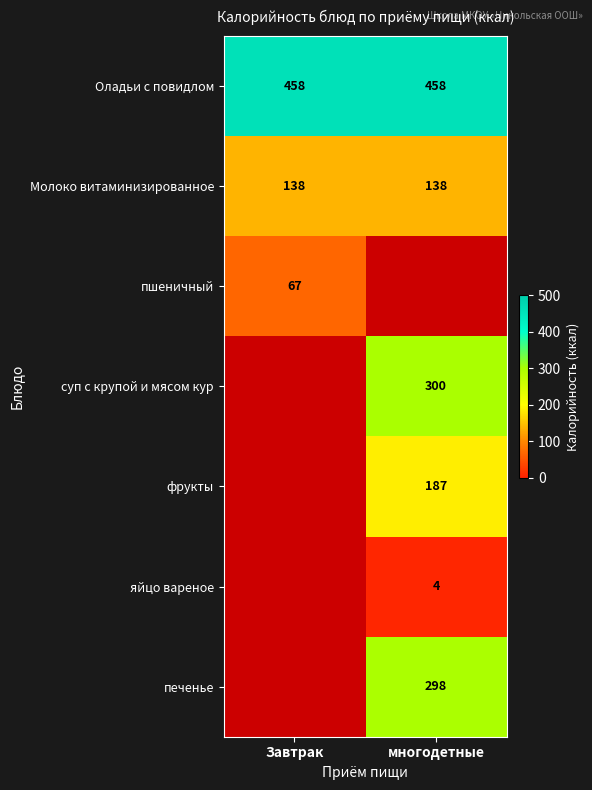

True or false: пшеничный has a value of 35 at Завтрак.

False